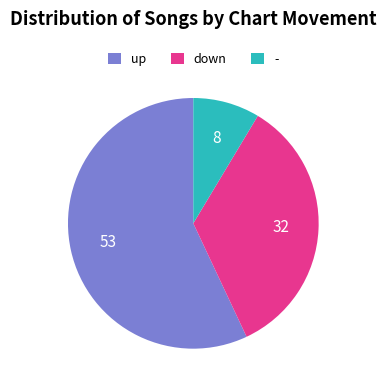

The down slice represents 34% of the pie. True or false?

True